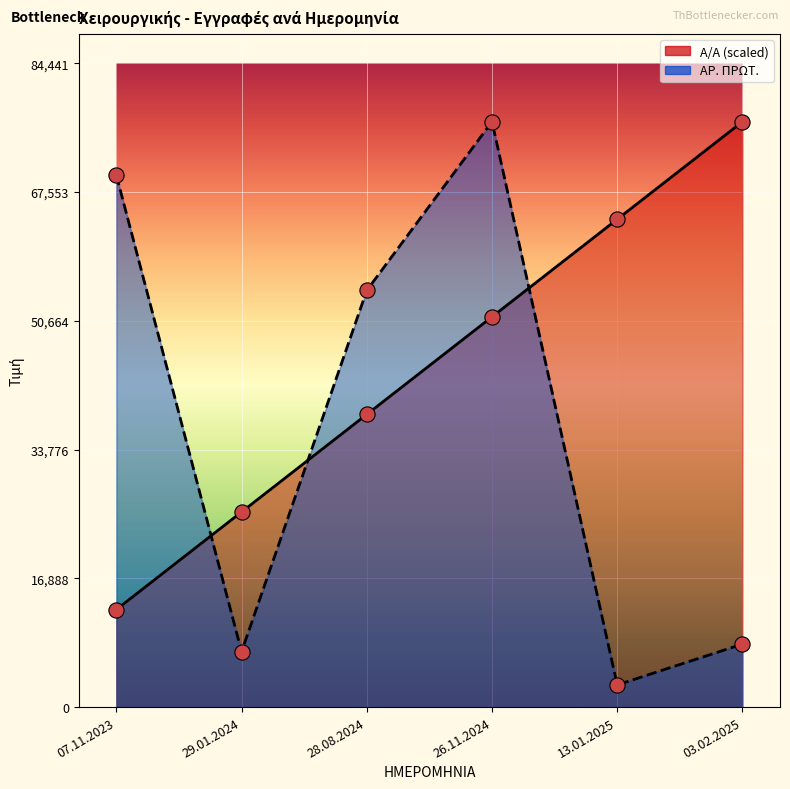

Which series has the largest total across all categories?

Α/Α (scaled)